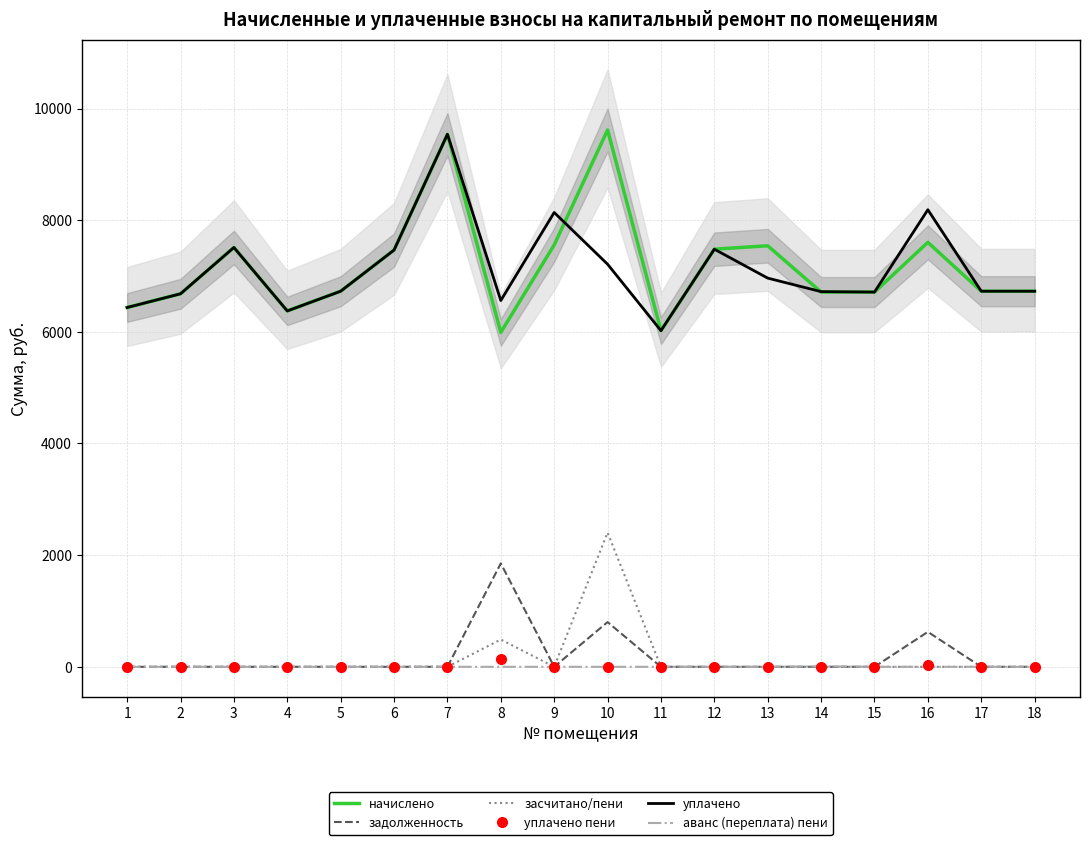

Is it true that задолженность equals 846.6 at 4?

False